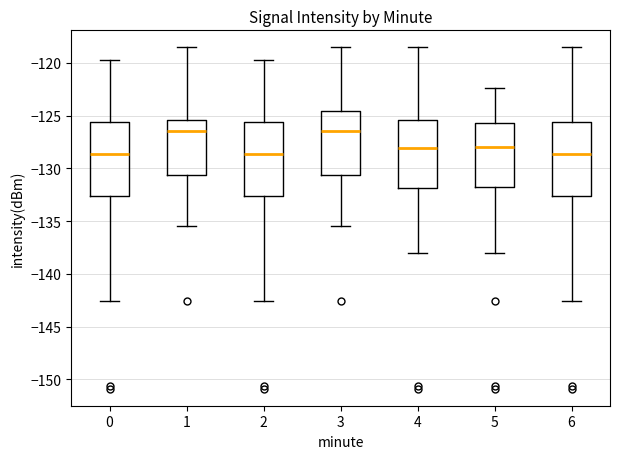

Reading left to right, read every box against the y-axis: the position of its median line, the range the box covers, and the ends of its whiskers. The values are not printed on the chart, so give them approximately, as read against the axis.

0: median -128.5, box -132.5 to -125.5, whiskers -142.5 to -119.5
1: median -126.5, box -130.5 to -125.5, whiskers -135.5 to -118.5
2: median -128.5, box -132.5 to -125.5, whiskers -142.5 to -119.5
3: median -126.5, box -130.5 to -124.5, whiskers -135.5 to -118.5
4: median -128.0, box -132.0 to -125.5, whiskers -138.0 to -118.5
5: median -128.0, box -131.5 to -126.0, whiskers -138.0 to -122.5
6: median -128.5, box -132.5 to -125.5, whiskers -142.5 to -118.5